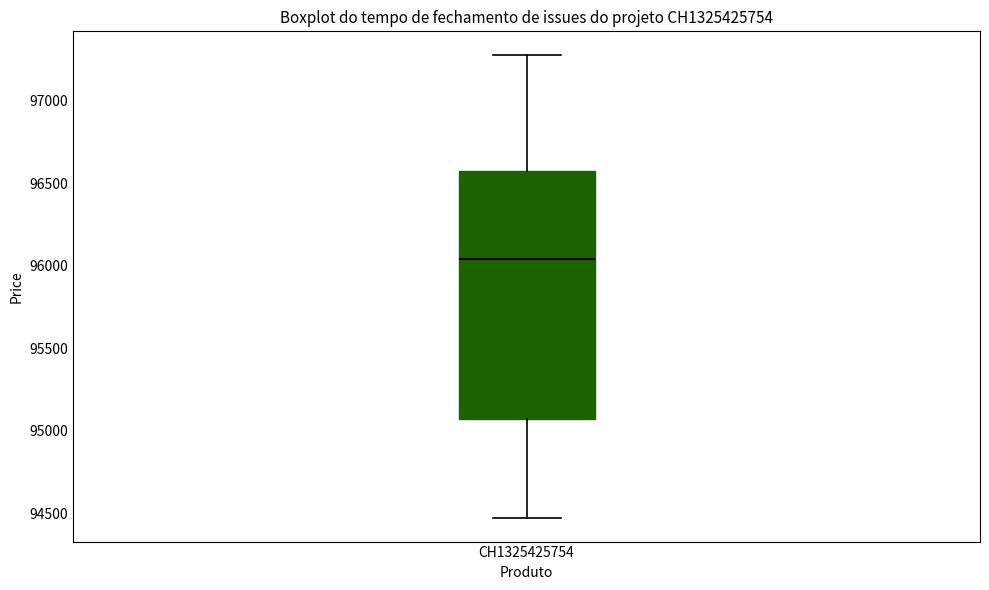

Read this box plot against the y-axis: the position of the median line, the range covered by the box, and the ends of both whiskers. The values are not printed on the chart, so give them approximately, as read against the axis.

median 96050, box 95100 to 96600, whiskers 94450 to 97300